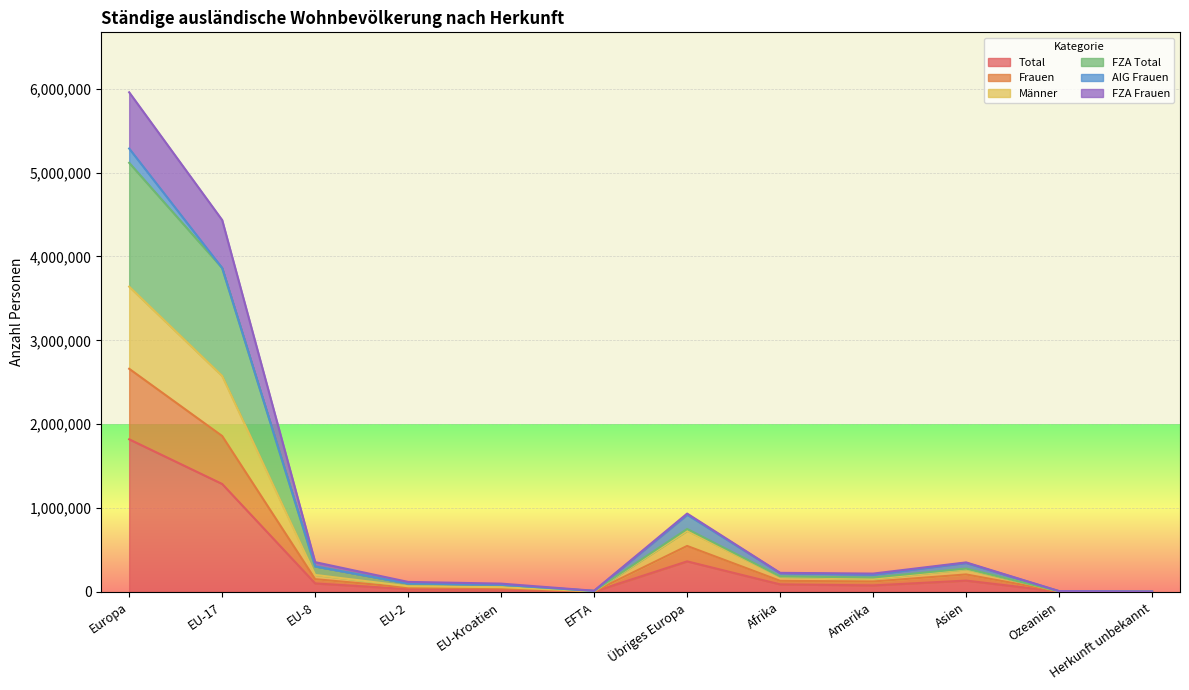

What is the highest value of the Total series?

1819873